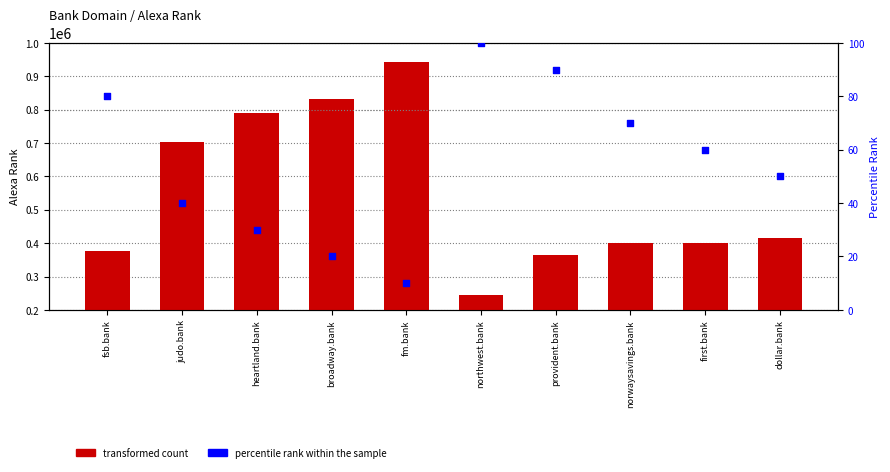

At which category is the sum across all series the highest?

fm.bank